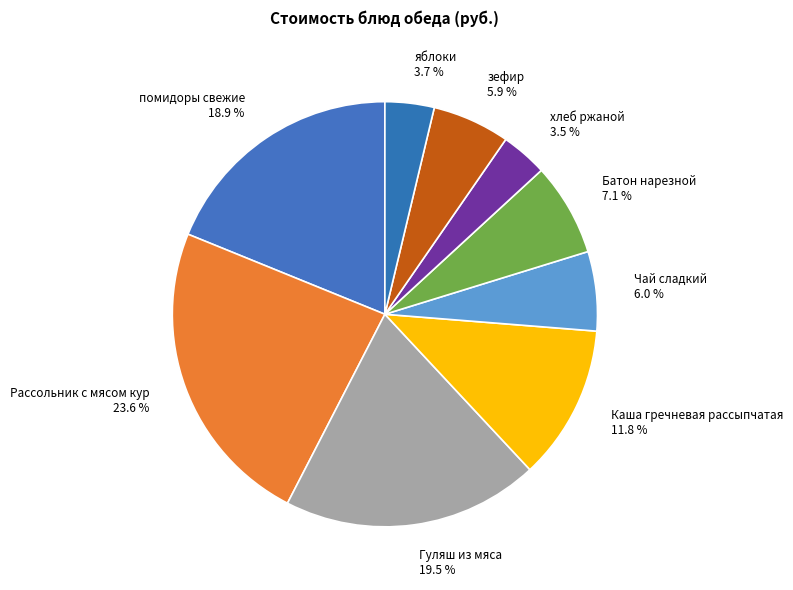

What percentage is NOT represented by помидоры свежие?

81.1%